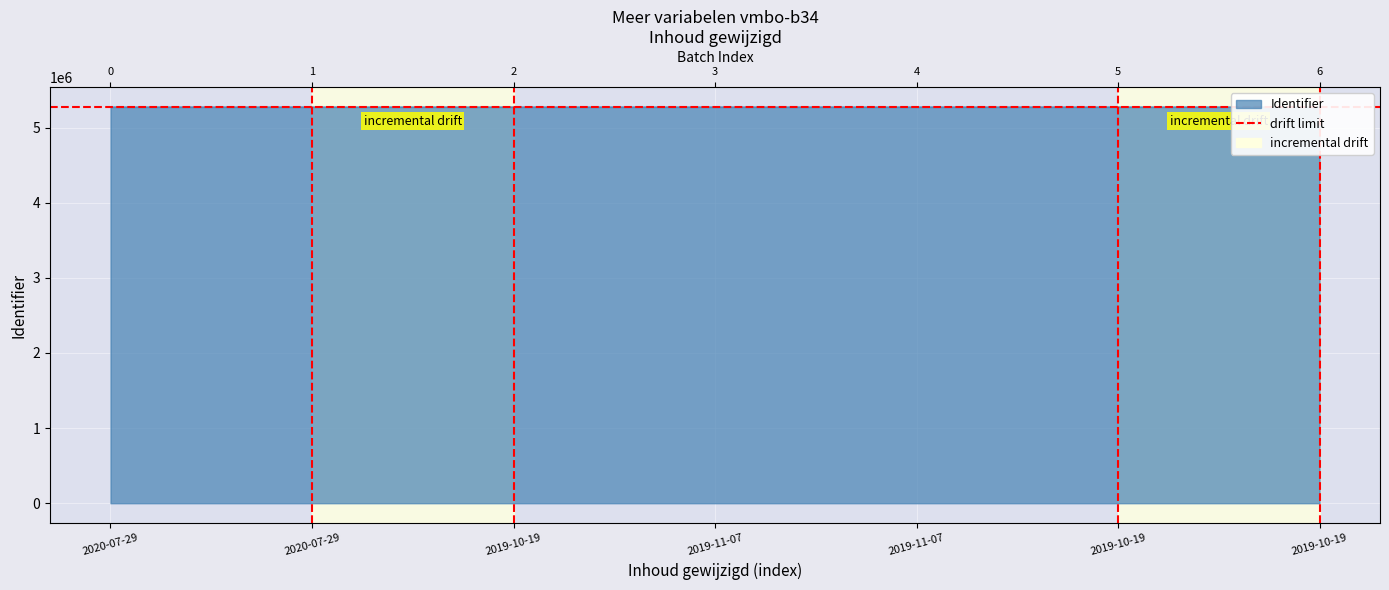

Reading left to right, extract all data points from this chart.

2020-07-29=5273445	2020-07-29=5273446	2019-10-19=5273448	2019-11-07=5273450	2019-11-07=5273451	2019-10-19=5273454	2019-10-19=5273614